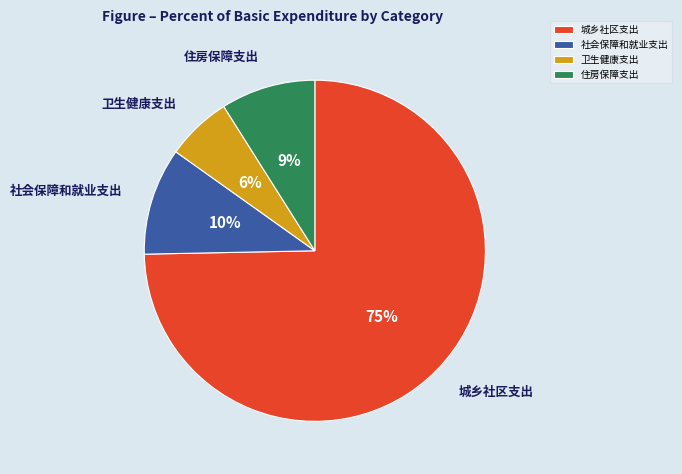

Count the number of slices in the pie.

4